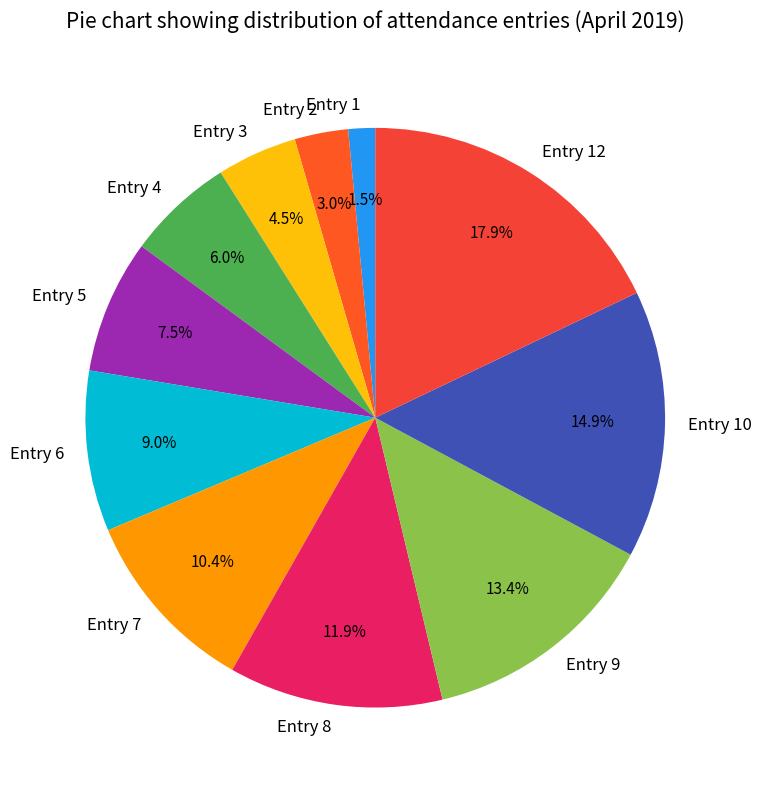

Count the number of slices in the pie.

11